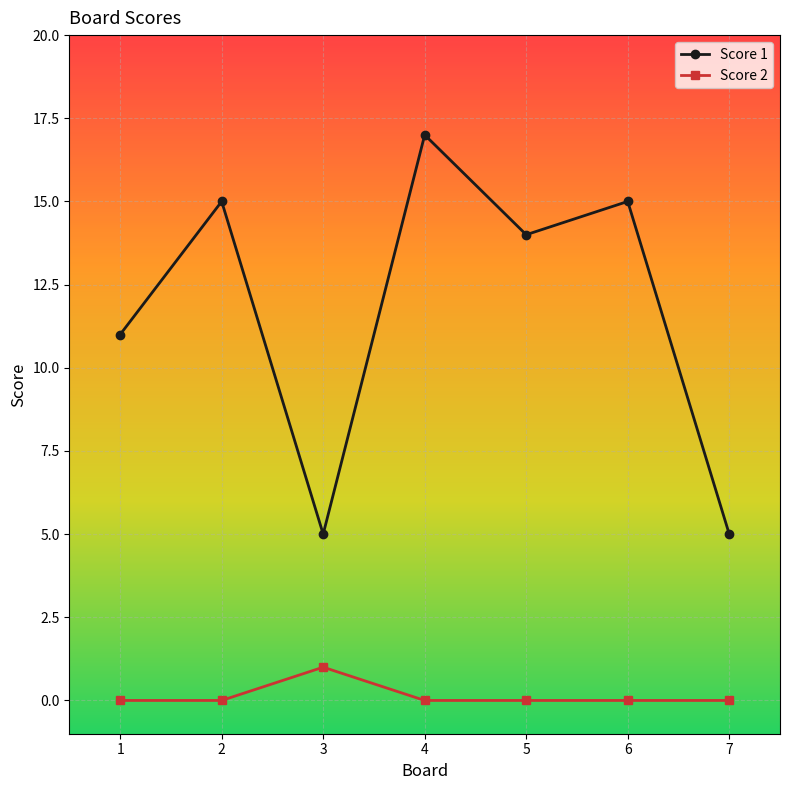

Reading left to right, what are all the values shown in this chart?

Score 1: 1=11	2=15	3=5	4=17	5=14	6=15	7=5
Score 2: 1=0	2=0	3=1	4=0	5=0	6=0	7=0